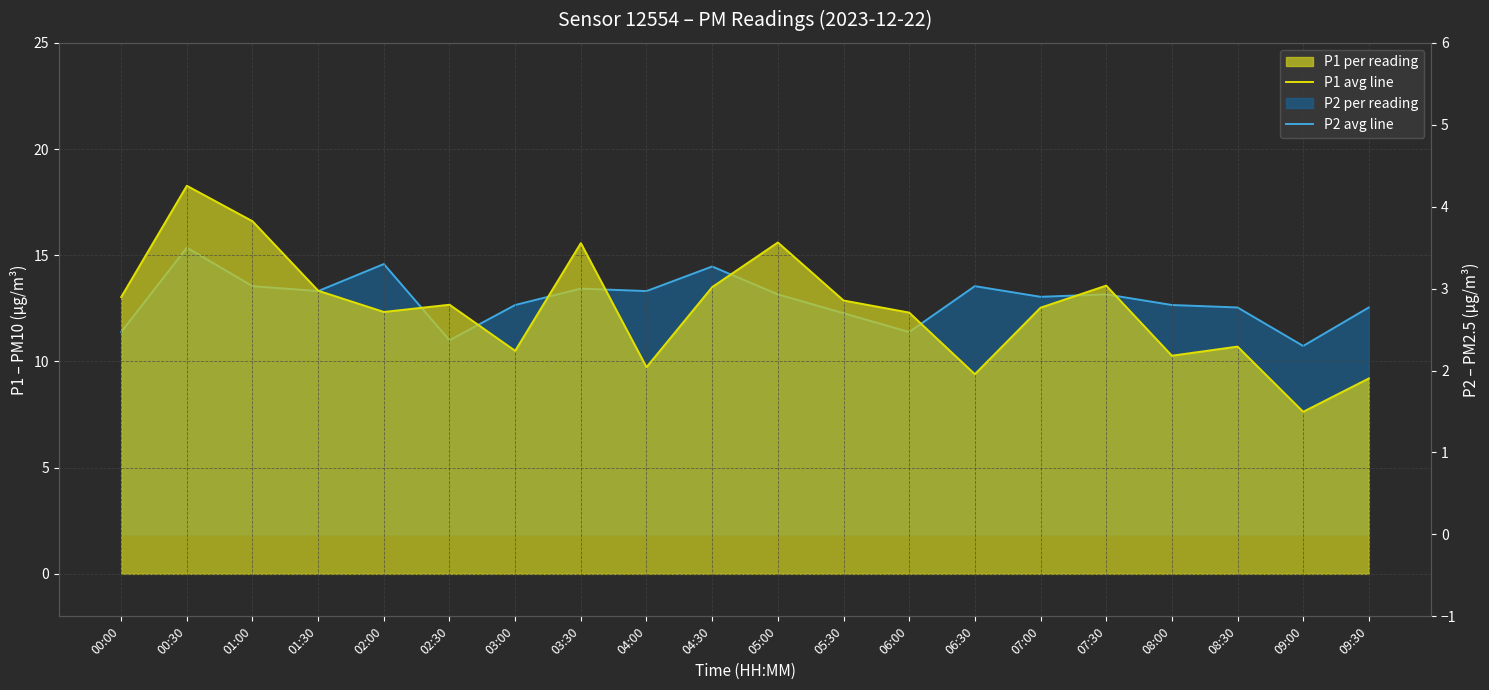

What is the sum of all P2 avg line values?

57.3